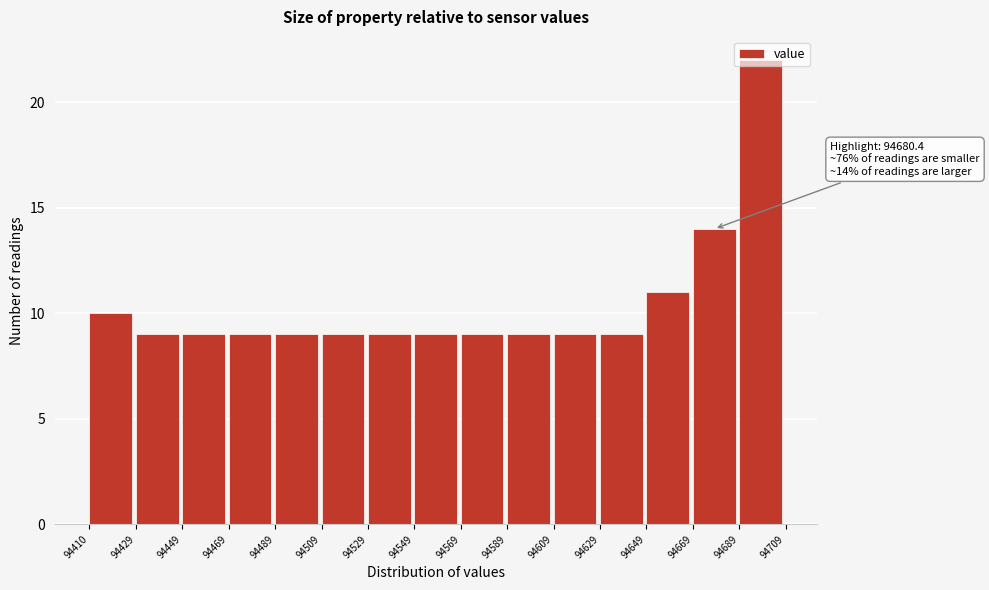

Over which range of the x-axis is the bar tallest?

94689 to 94709